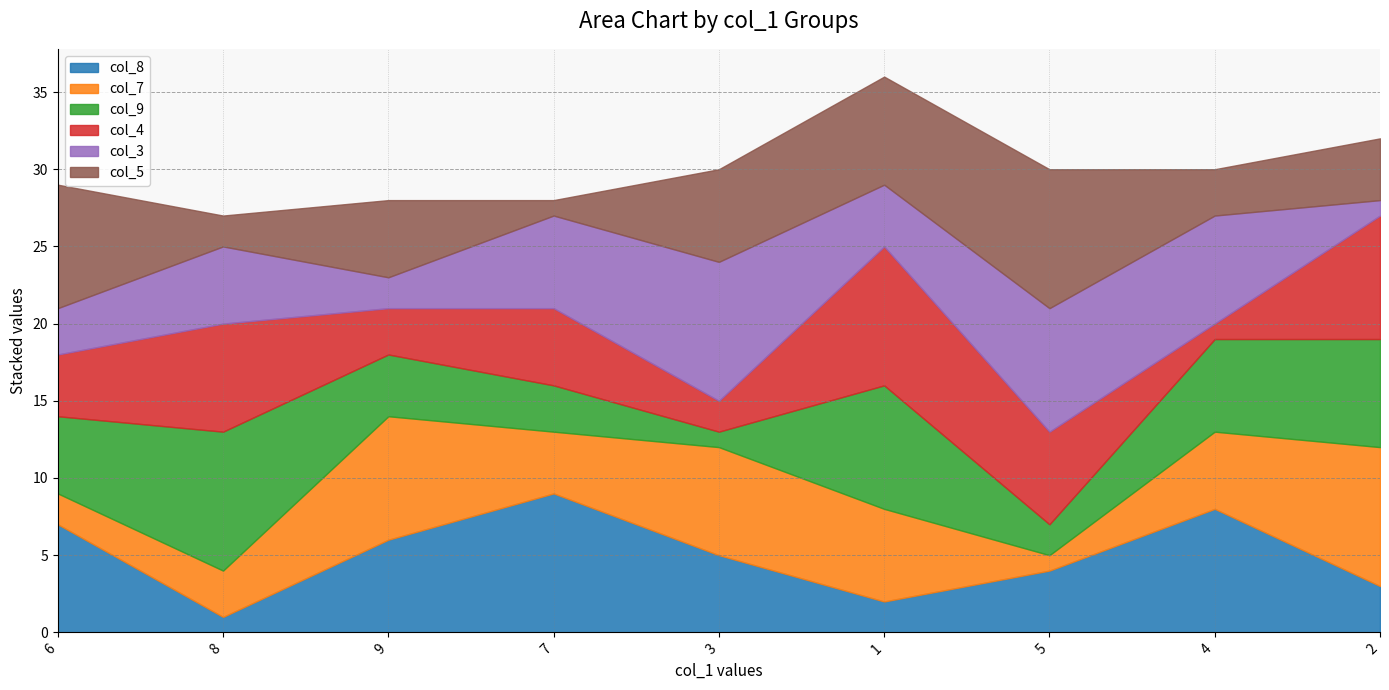

What position from the left is 4?

8